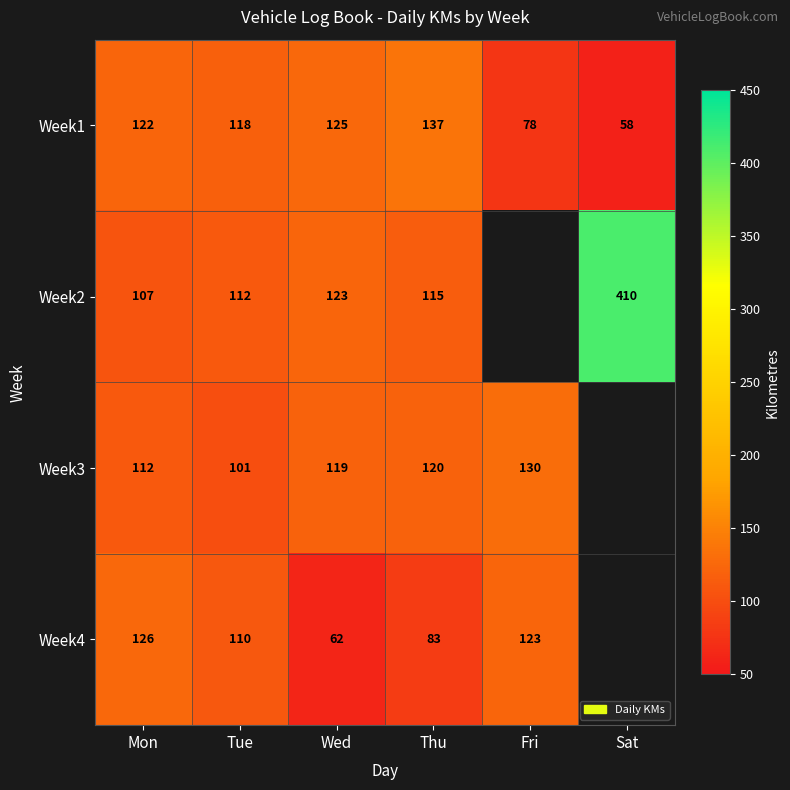

At which category is the sum across all series the highest?

Mon